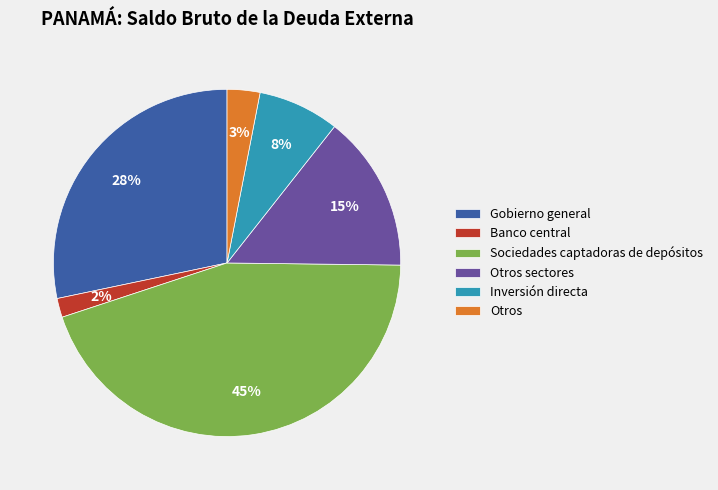

To the nearest percent, what is the average slice percentage?

17%